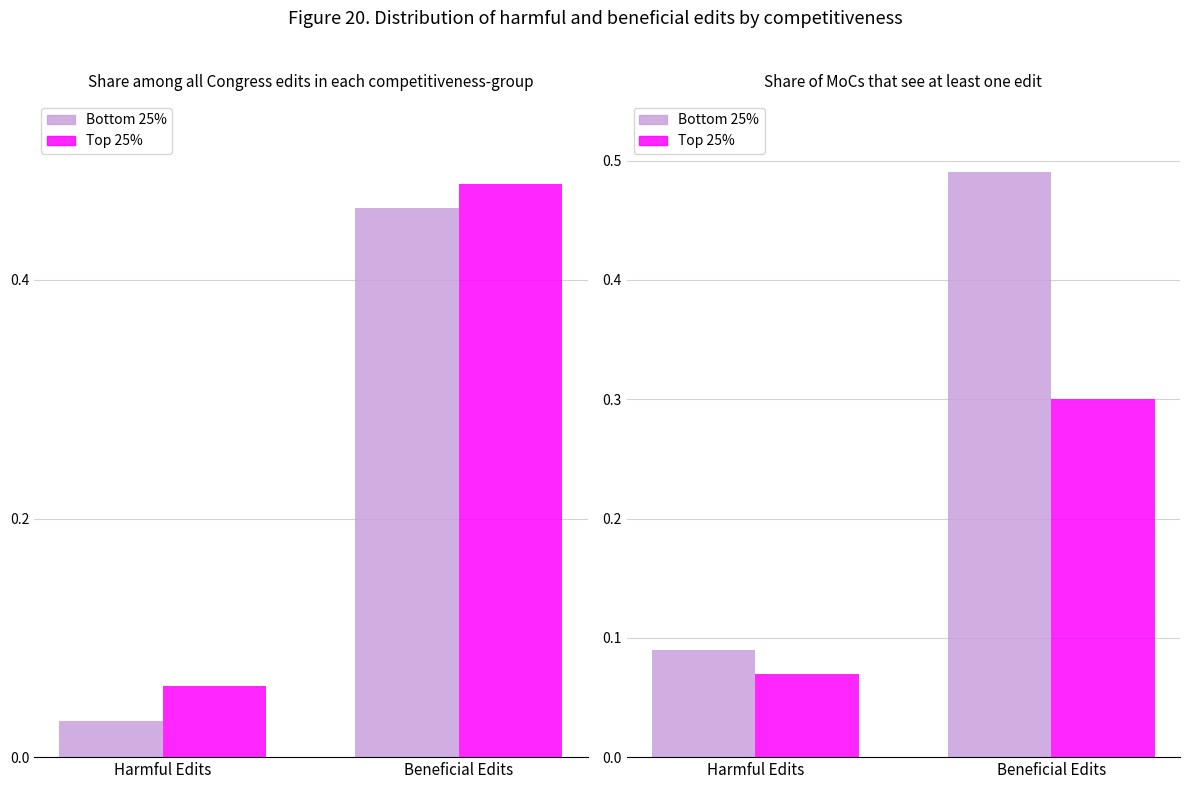

The Bottom 25% series shows 0.1 at Harmful Edits. True or false?

True